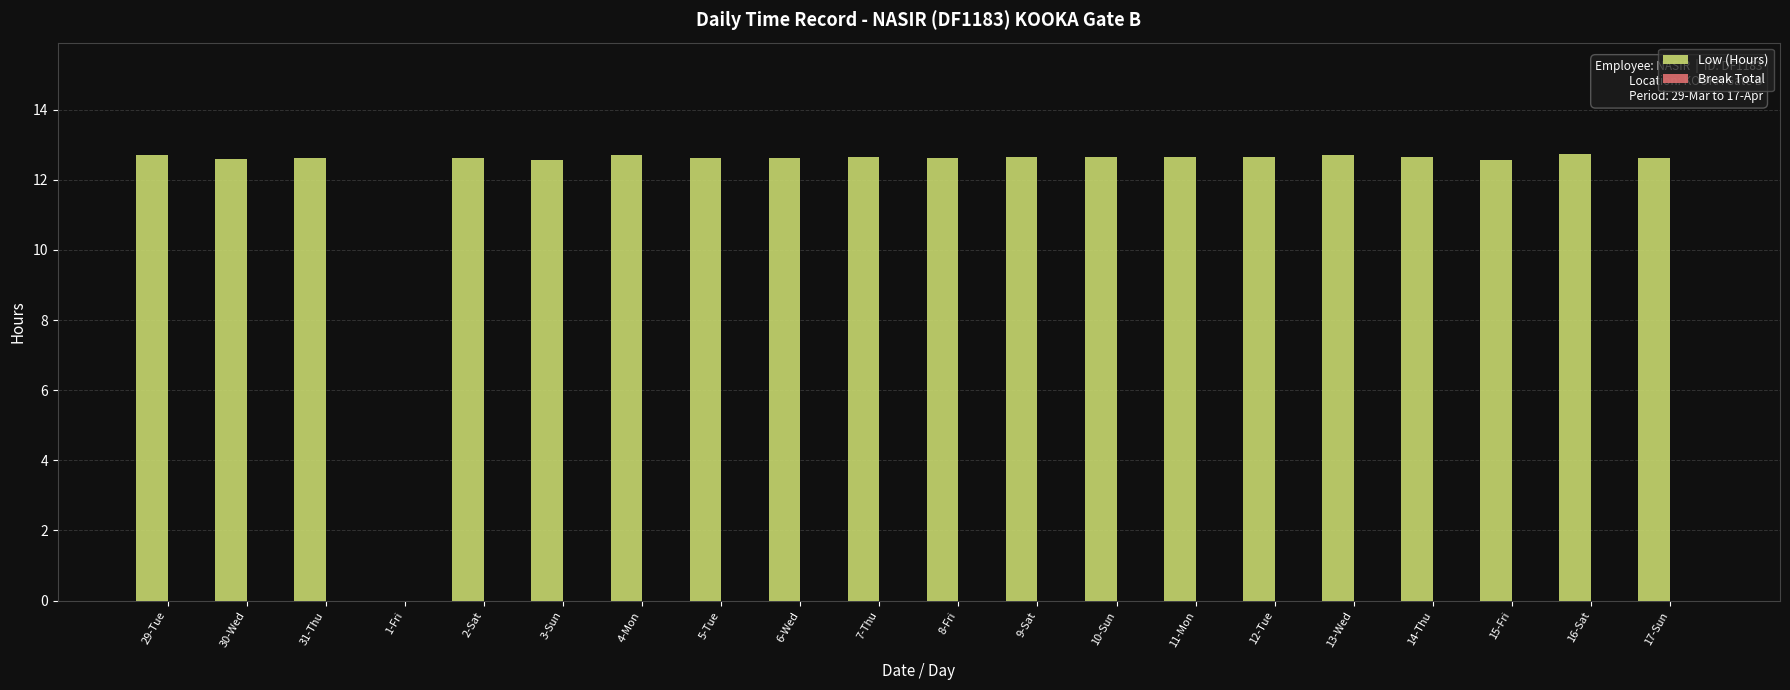

Is it true that the value at 16-Sat is 22.6?

False